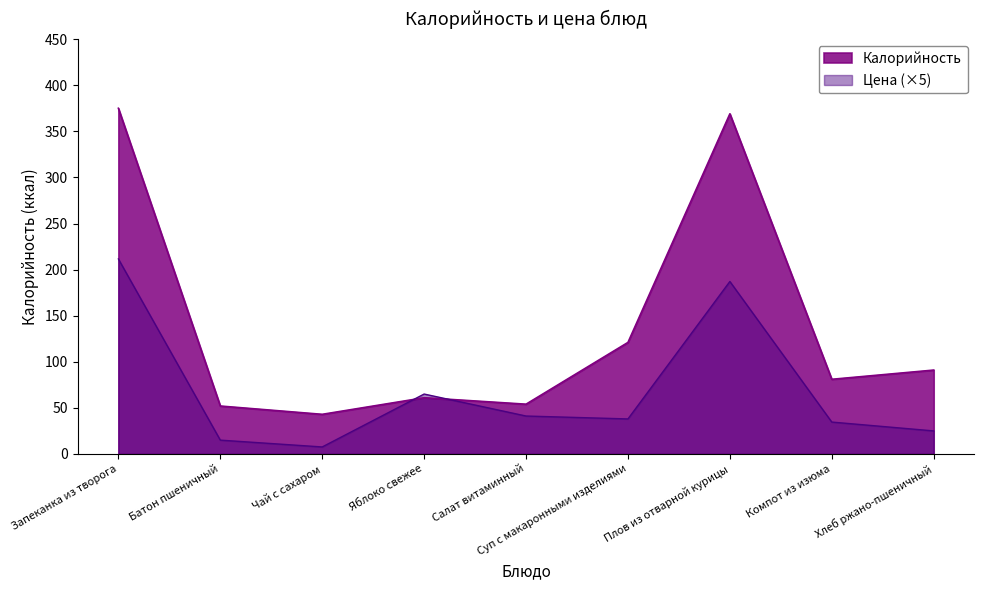

How many lines are shown in the chart?

2